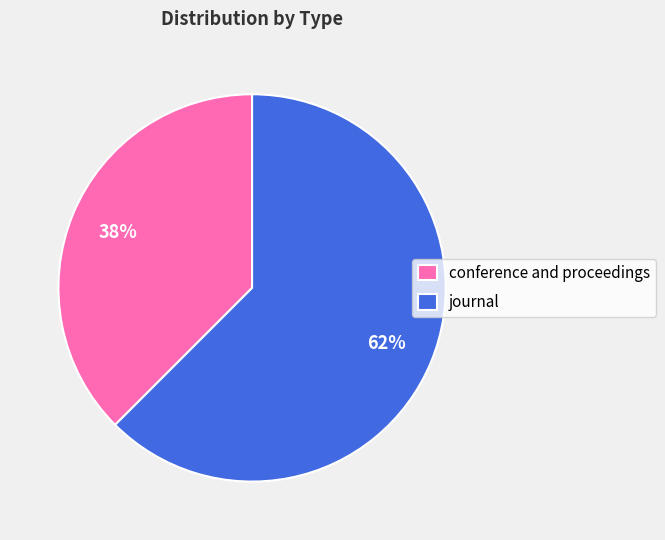

How many segments does this pie chart have?

2